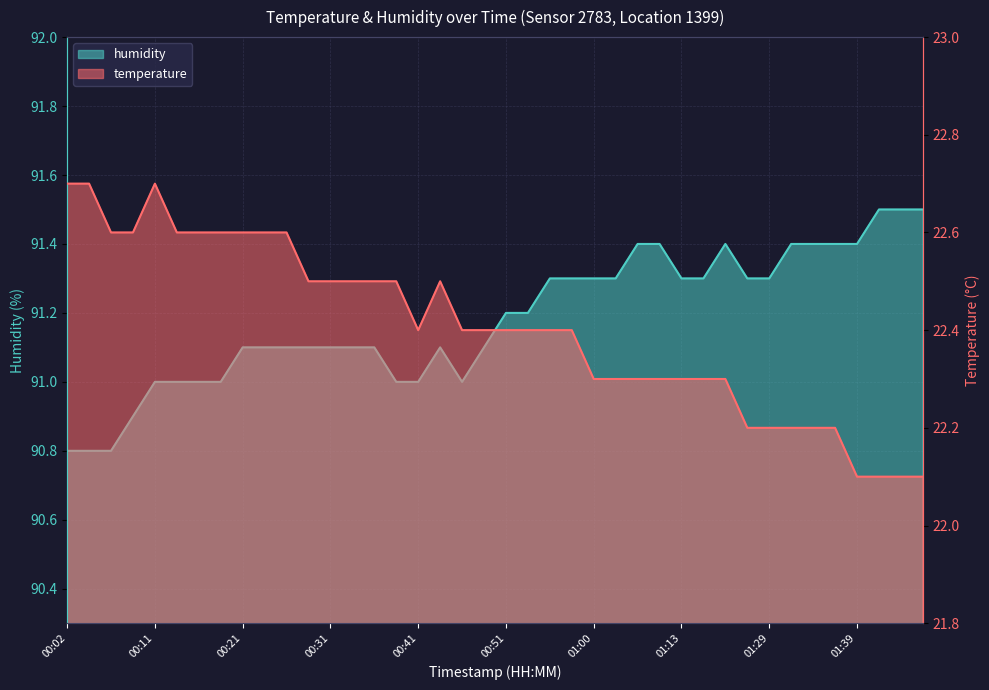

Reading left to right, transcribe all the data shown in this chart.

temperature: 22.7	22.7	22.6	22.6	22.7	22.6	22.6	22.6	22.6	22.6	22.6	22.5	22.5	22.5	22.5	22.5	22.4	22.5	22.4	22.4	22.4	22.4	22.4	22.4	22.3	22.3	22.3	22.3	22.3	22.3	22.3	22.2	22.2	22.2	22.2	22.2	22.1	22.1	22.1	22.1
humidity: 90.8	90.8	90.8	90.9	91.0	91.0	91.0	91.0	91.1	91.1	91.1	91.1	91.1	91.1	91.1	91.0	91.0	91.1	91.0	91.1	91.2	91.2	91.3	91.3	91.3	91.3	91.4	91.4	91.3	91.3	91.4	91.3	91.3	91.4	91.4	91.4	91.4	91.5	91.5	91.5